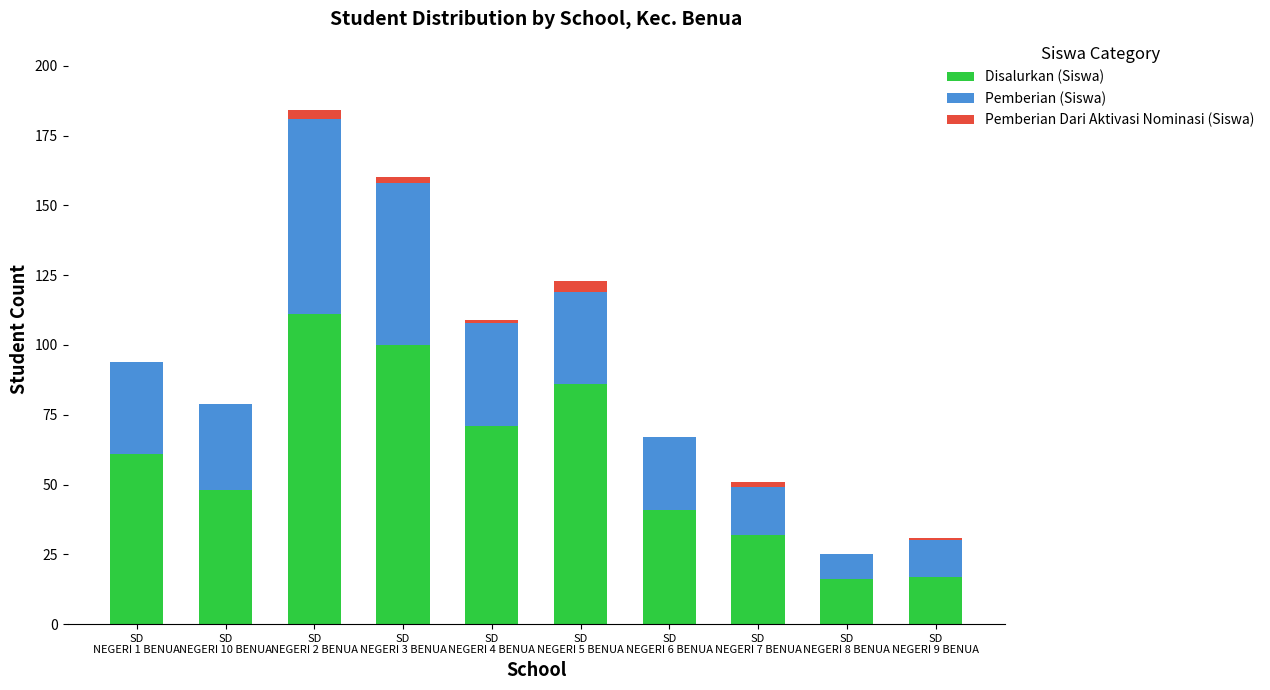

What is the sum of all Disalurkan (Siswa) values?

583